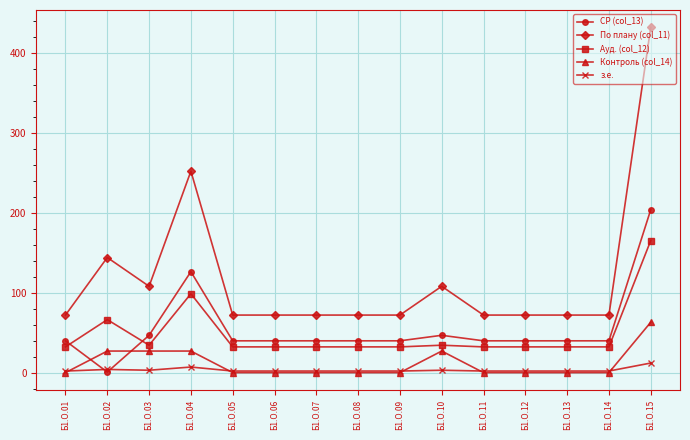

What is the difference between the maximum and minimum values in the з.е. series?

10.0